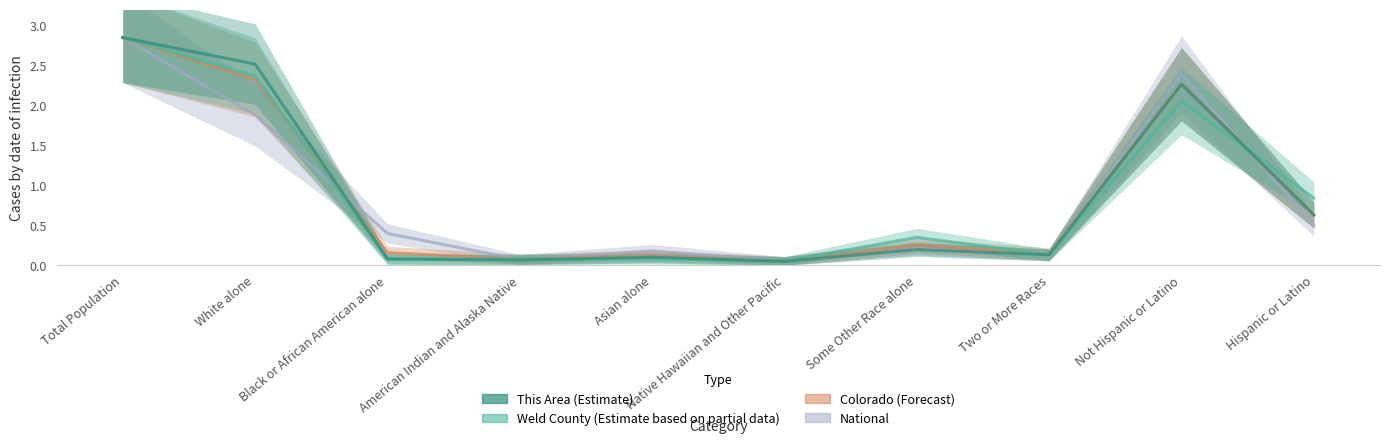

Which has a higher value, Asian alone or Total Population?

Total Population